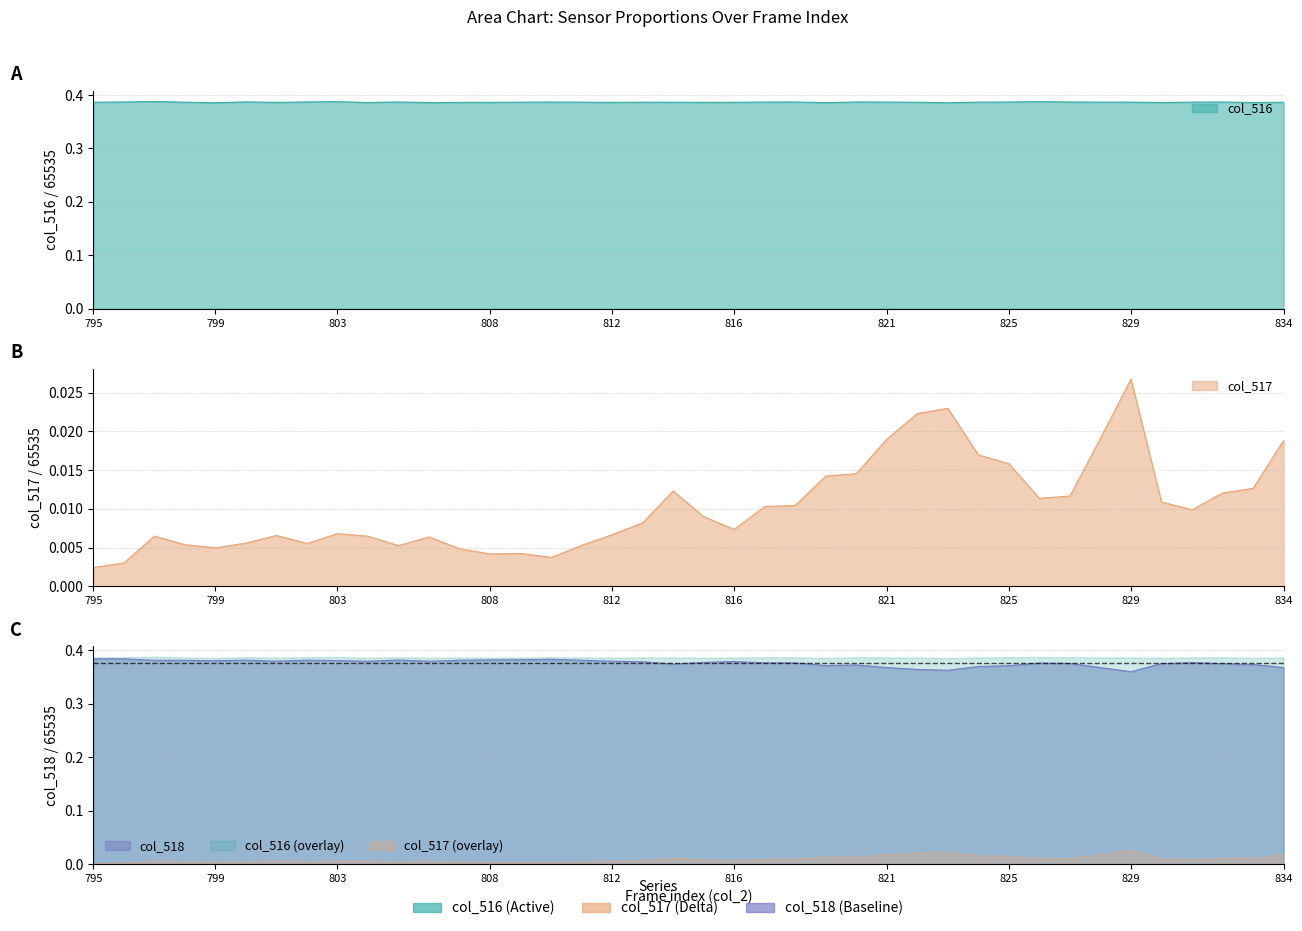

What are all the series names shown in the legend?

col_516, col_517, col_518